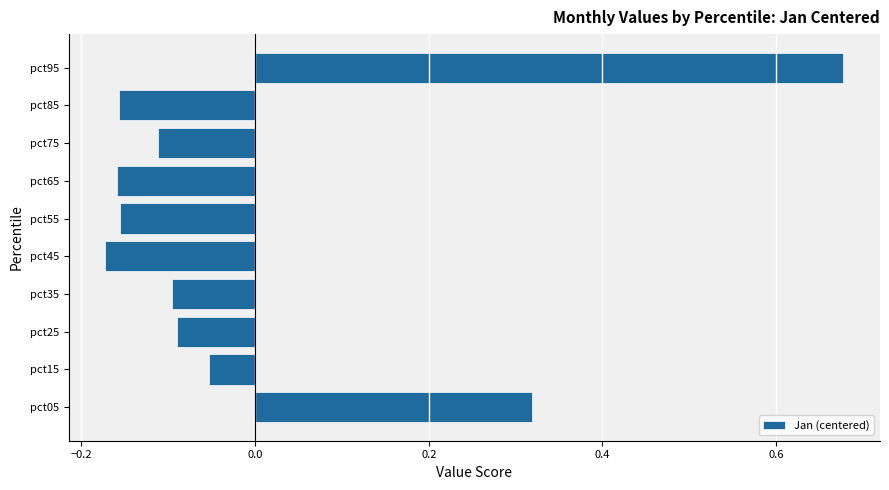

The value at pct75 is -0.1. True or false?

True